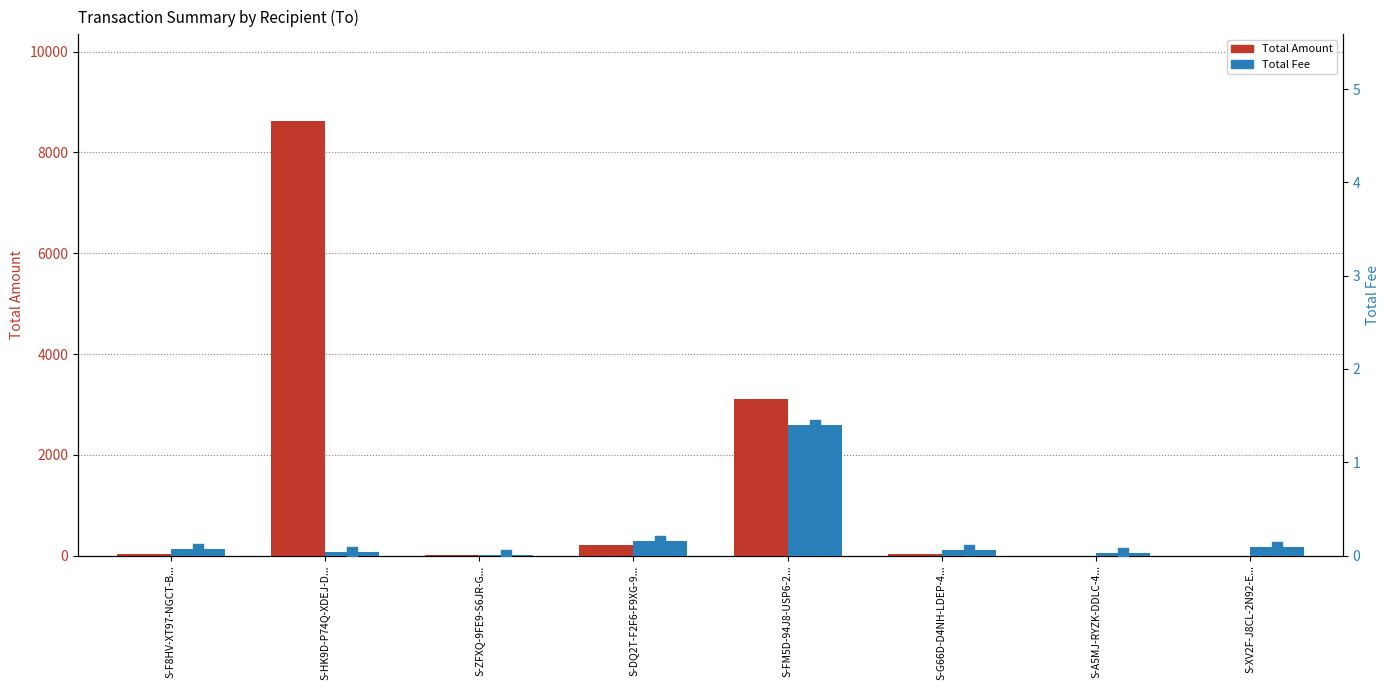

Is the value of Total Amount at S-FM5D-94J8-USP6-2... greater than the value of Total Fee (marker) at S-A5MJ-RYZK-DDLC-4...?

Yes